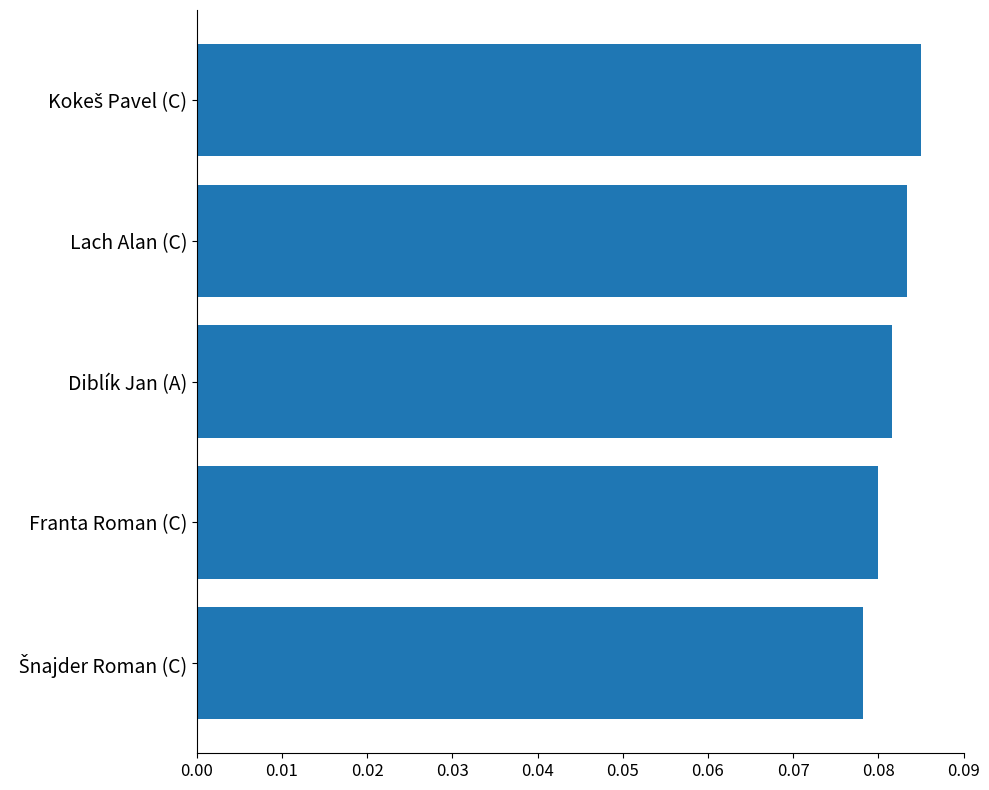

True or false: the data shows 0.0 at Lach Alan (C).

False